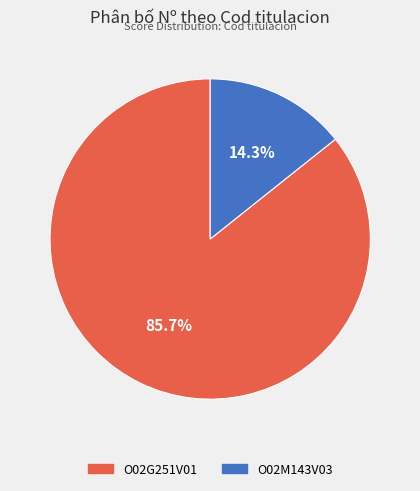

Rank the categories by value from highest to lowest.

O02G251V01, O02M143V03